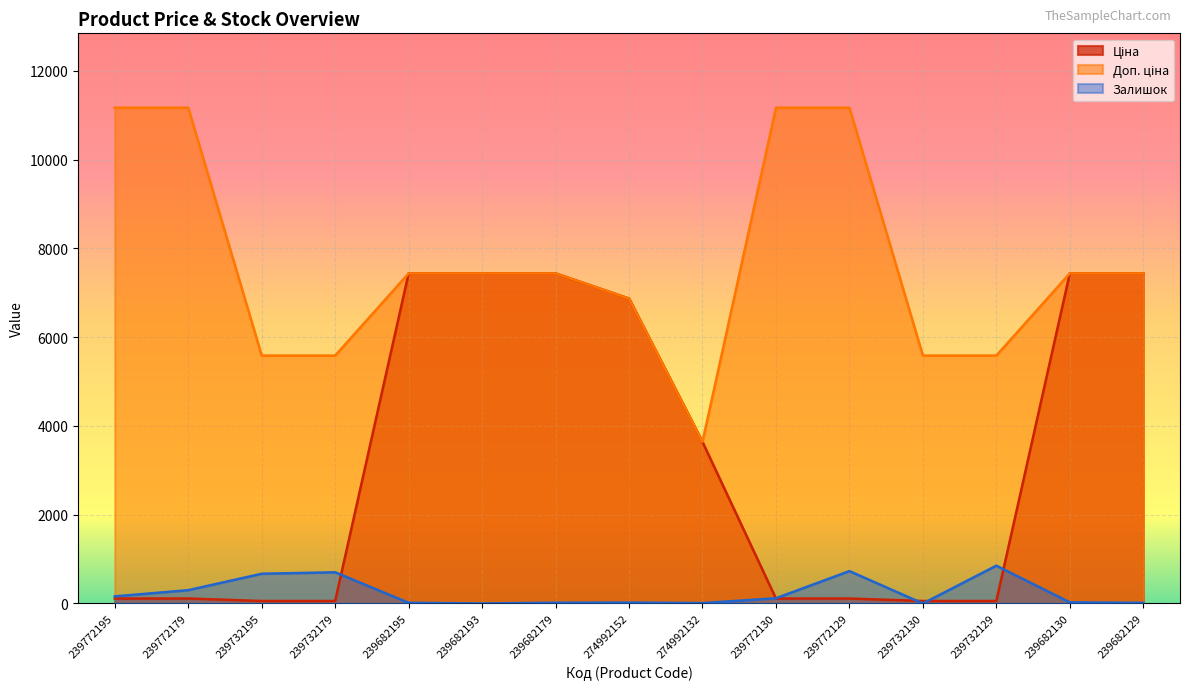

The Доп. ціна series shows 10043.7 at 239732129. True or false?

False